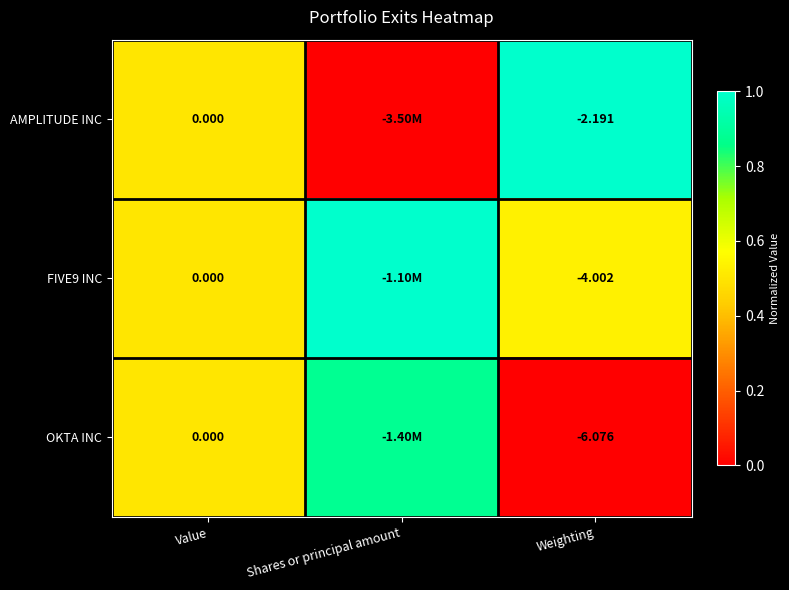

Which series changed the most between Value and Weighting?

OKTA INC